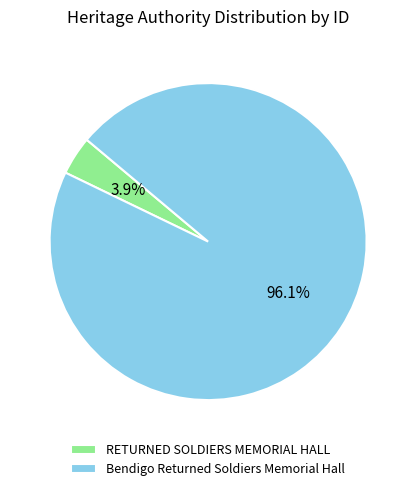

What is the total percentage of Bendigo Returned Soldiers Memorial Hall and RETURNED SOLDIERS MEMORIAL HALL?

100.0%